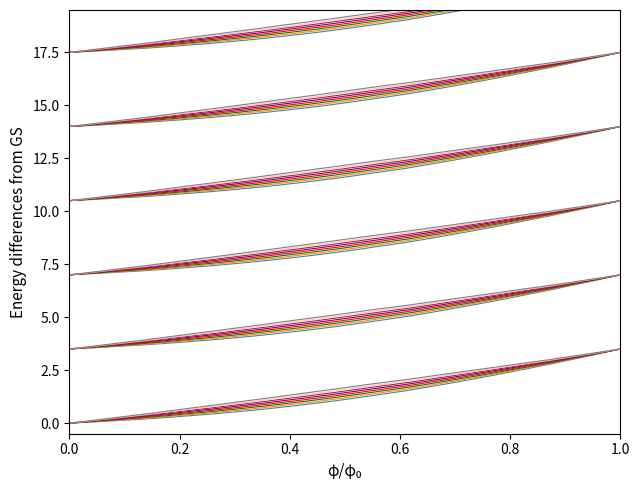

What is the difference between the second highest and second lowest values?

3.3